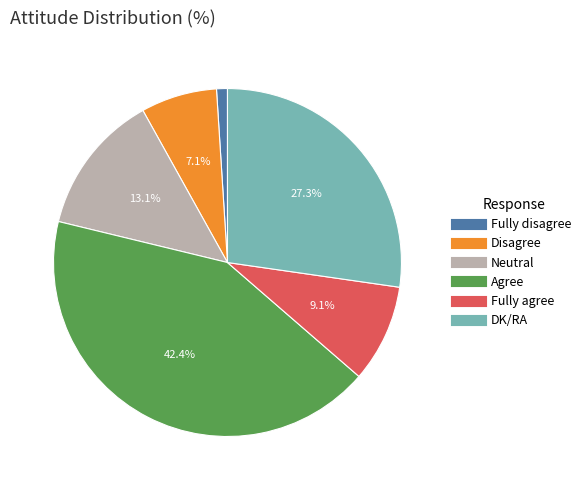

Does Disagree account for over 50% of the chart?

No